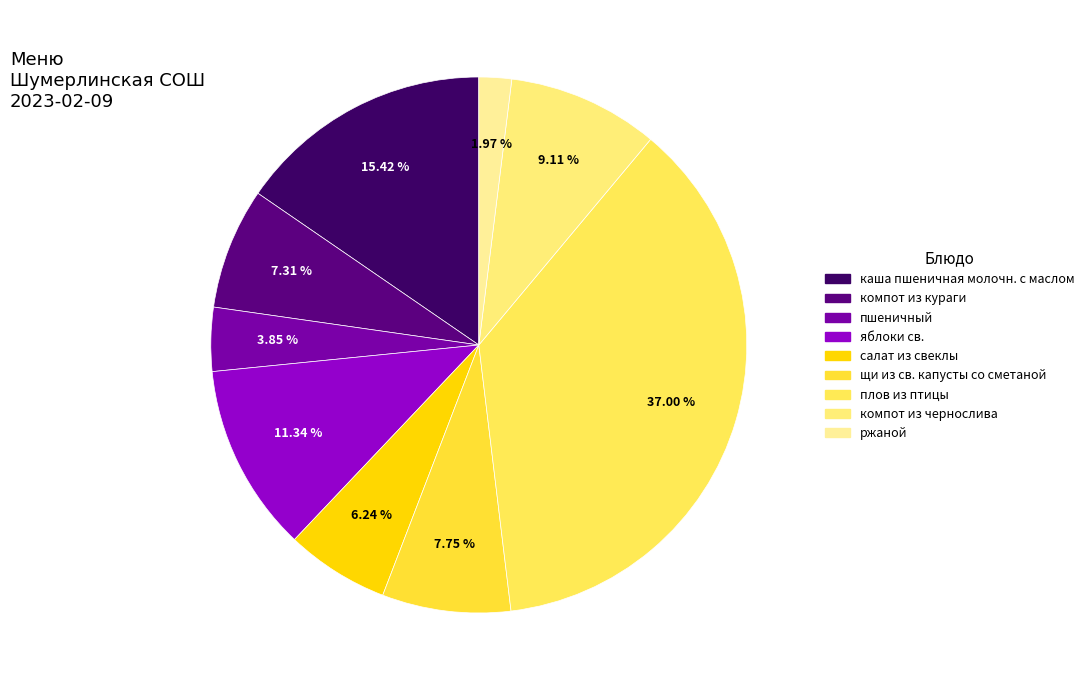

Which slice is the smallest?

ржаной